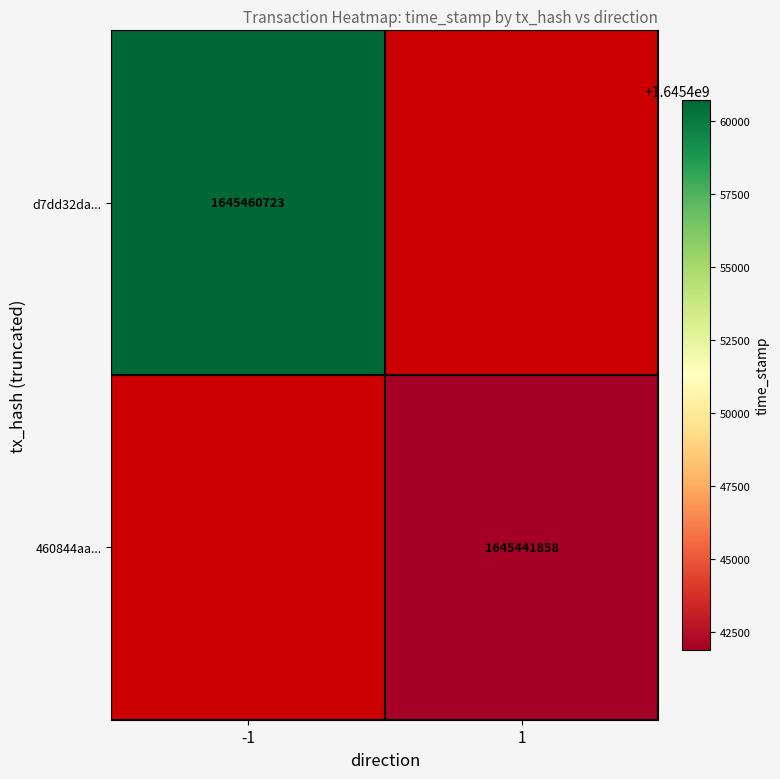

At which category does the chart reach its minimum across all series?

1